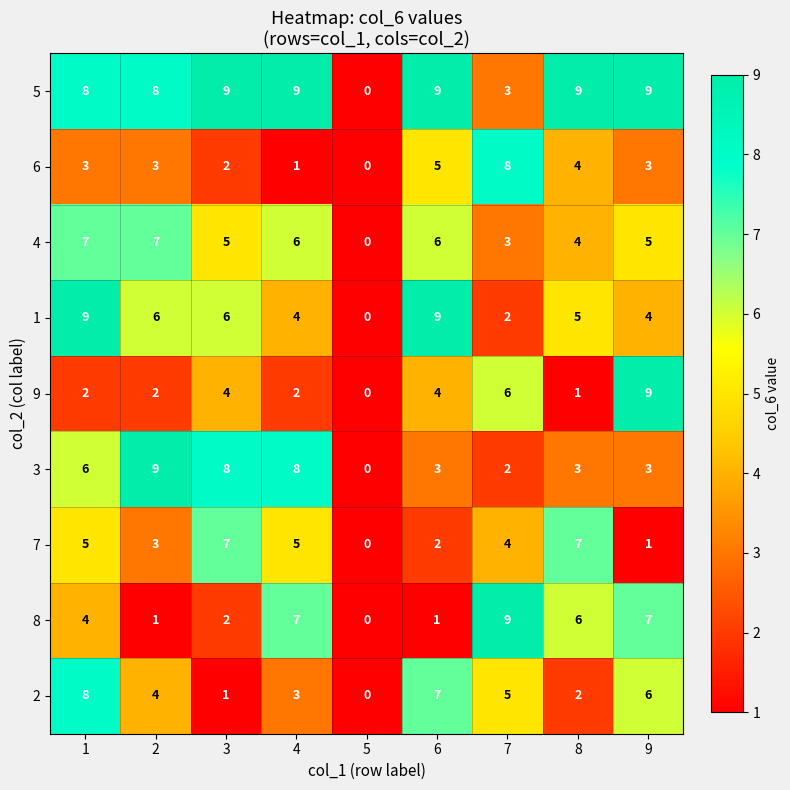

How many values in the 6 series are below 3?

3